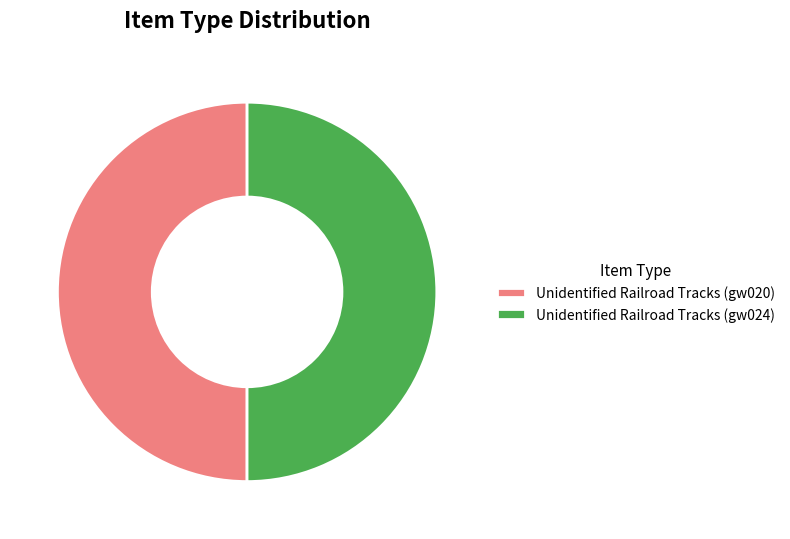

True or false: Unidentified Railroad Tracks (gw024) accounts for 50% of the total.

True